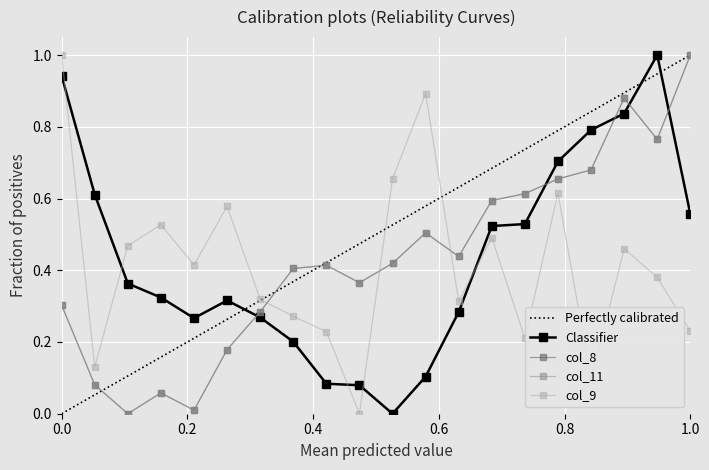

How many series are shown in this chart?

5